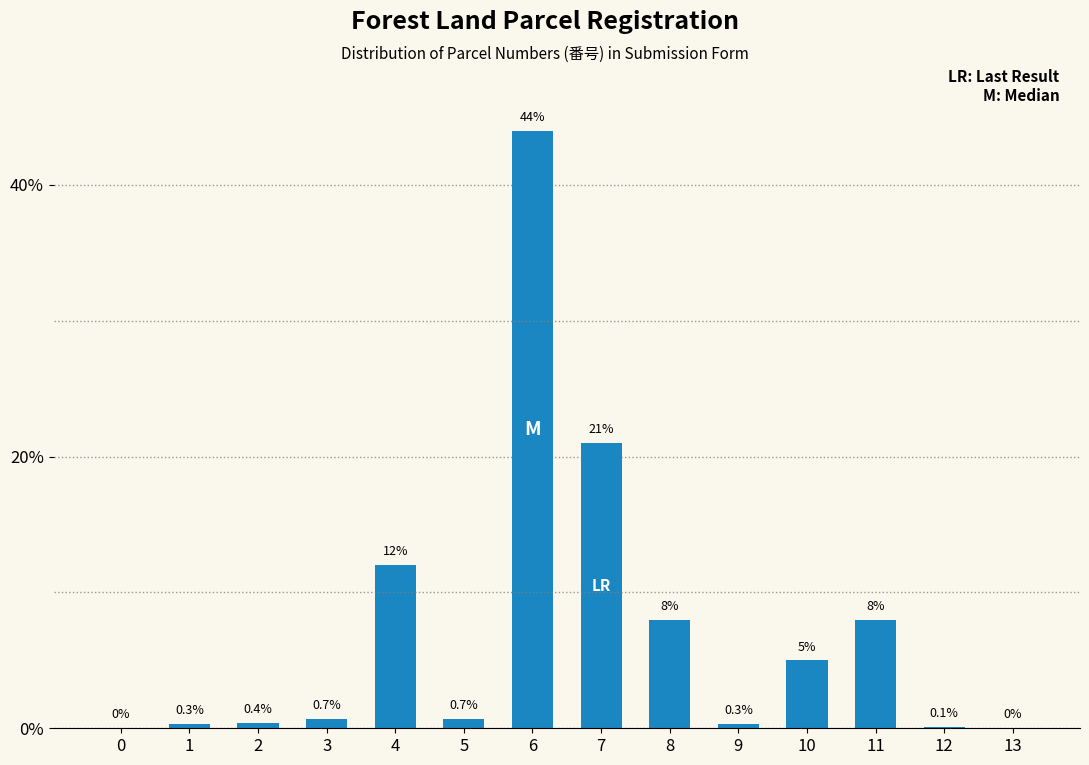

Reading right to left, transcribe all the data shown in this chart.

13=0.0	12=0.1	11=8.0	10=5.0	9=0.3	8=8.0	7=21.0	6=44.0	5=0.7	4=12.0	3=0.7	2=0.4	1=0.3	0=0.0